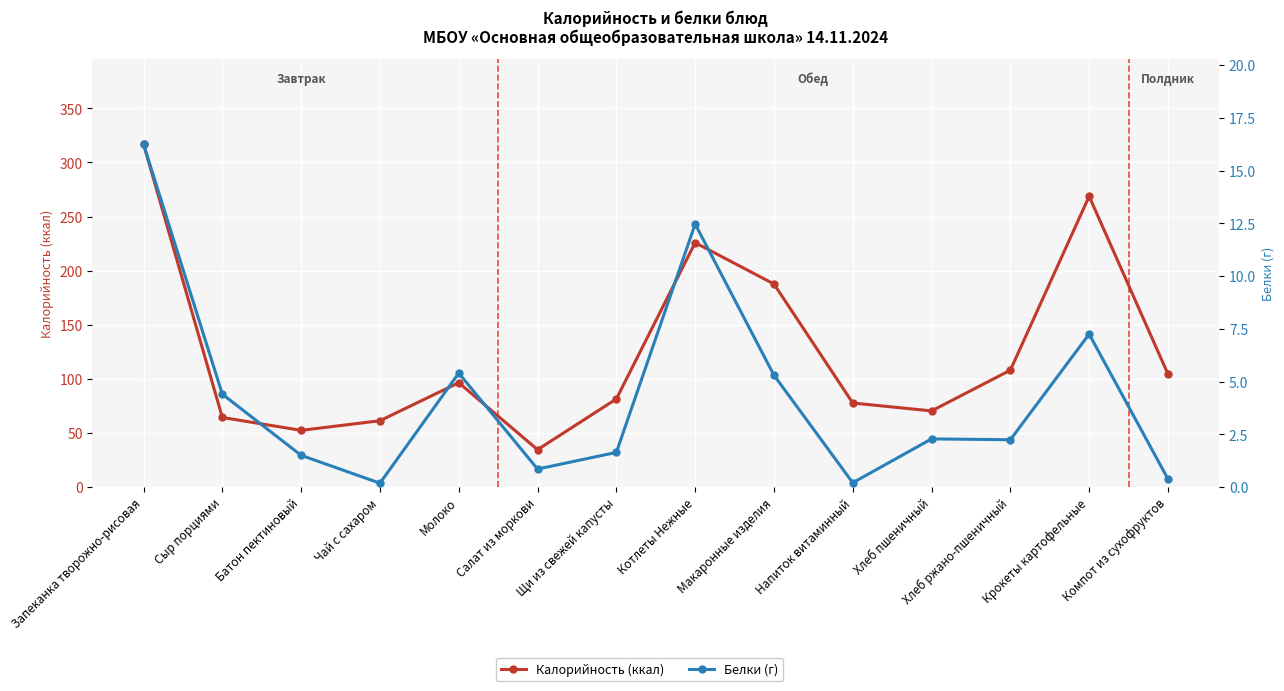

How many interior local peaks does the Калорийность (ккал) series have?

3